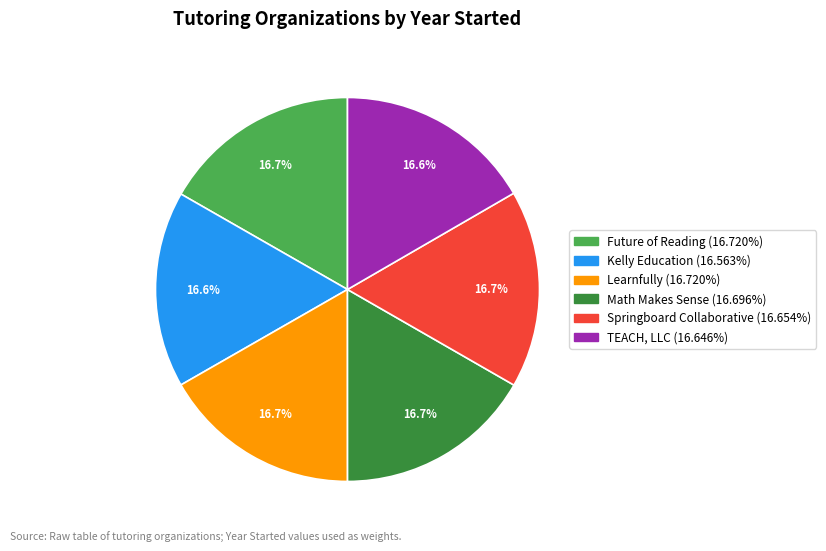

To the nearest percent, what is the combined percentage of Learnfully and Future of Reading?

33%